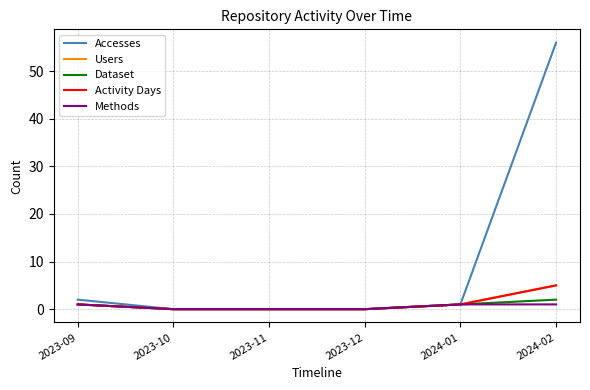

Does the chart have visible grid lines?

Yes